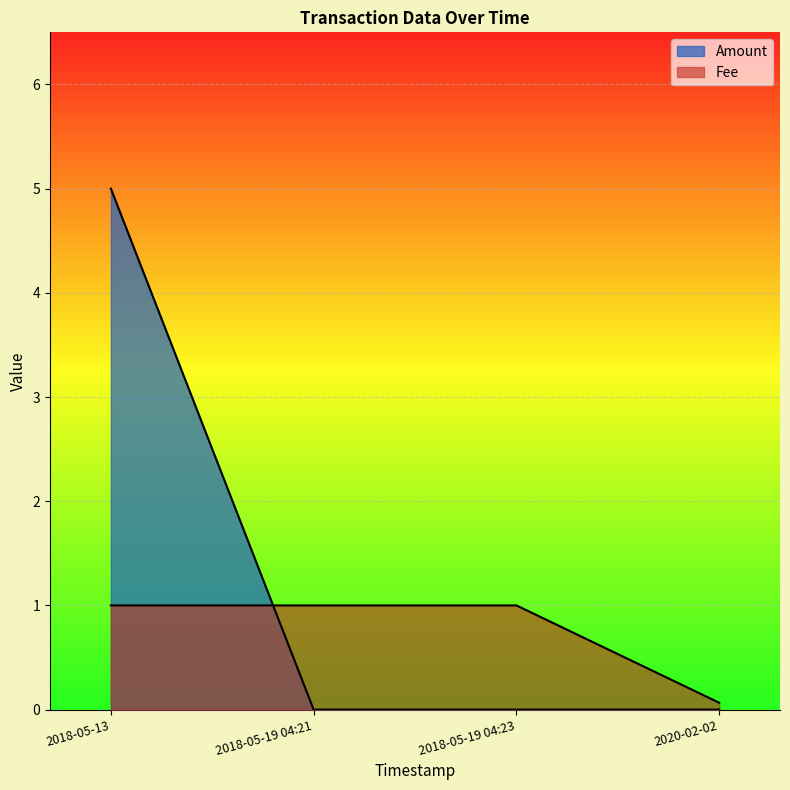

At 2018-05-19 04:23, list the series in order from largest to smallest.

Fee, Amount